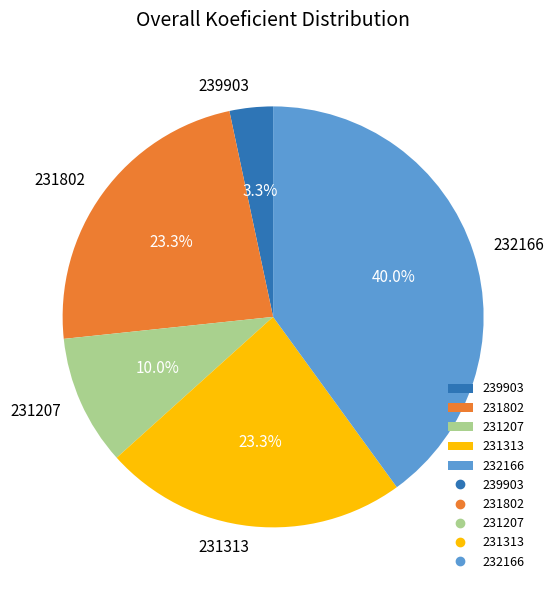

To the nearest percent, what portion does 232166 represent?

40%